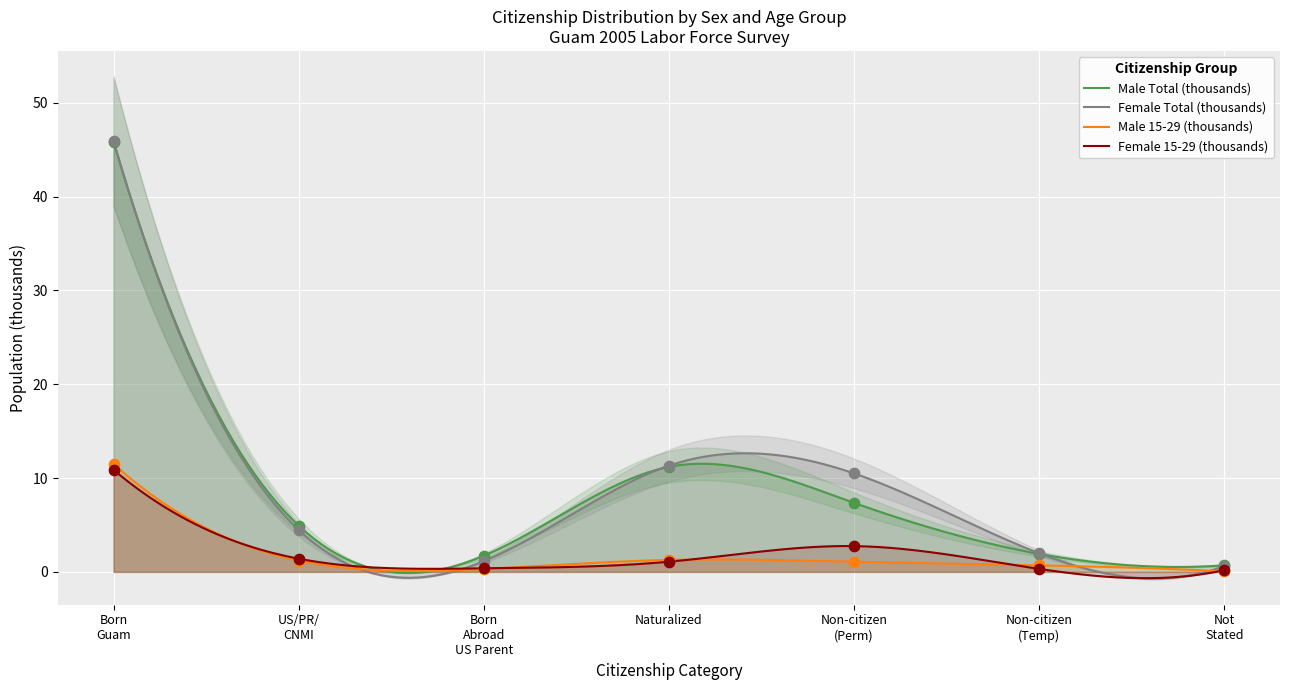

Which series contains the lowest Y value?

Male 15-29